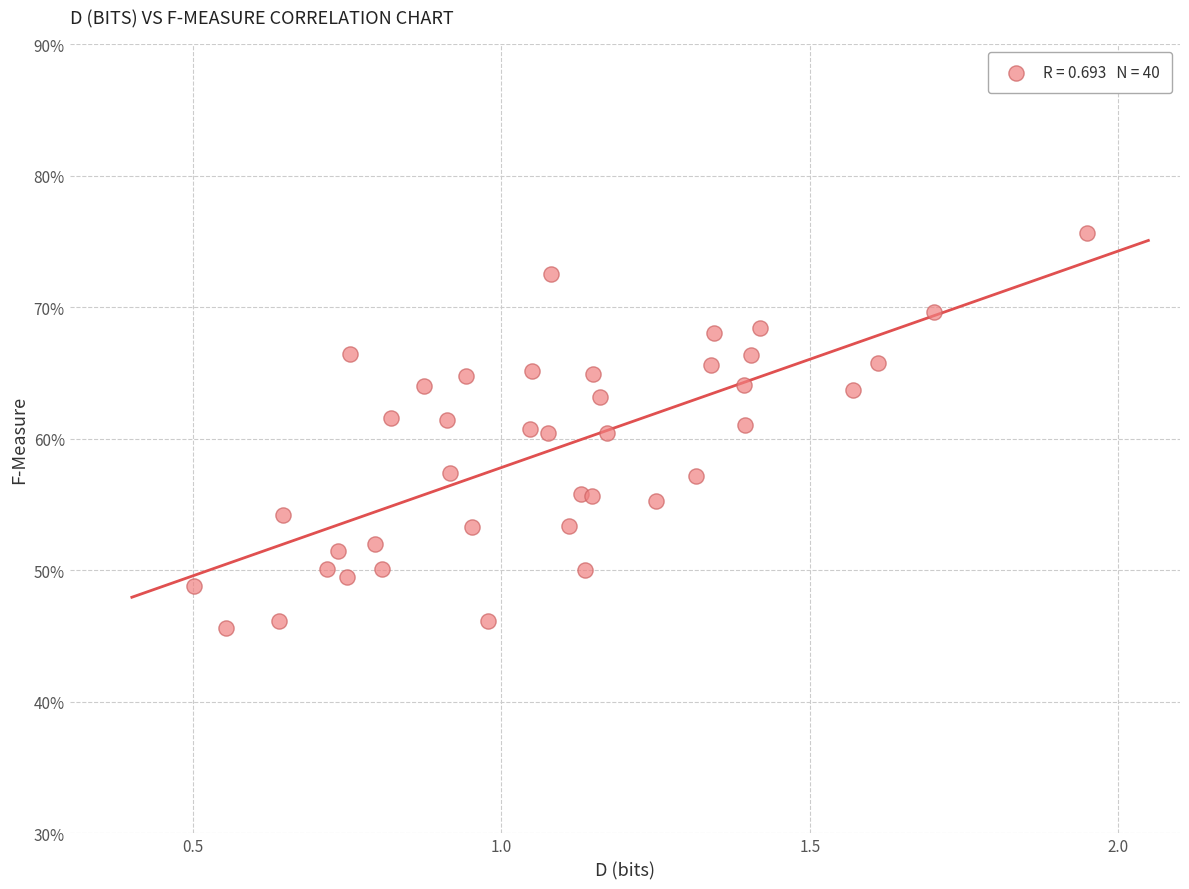

What is the range of X values (max minus min)?

1.4